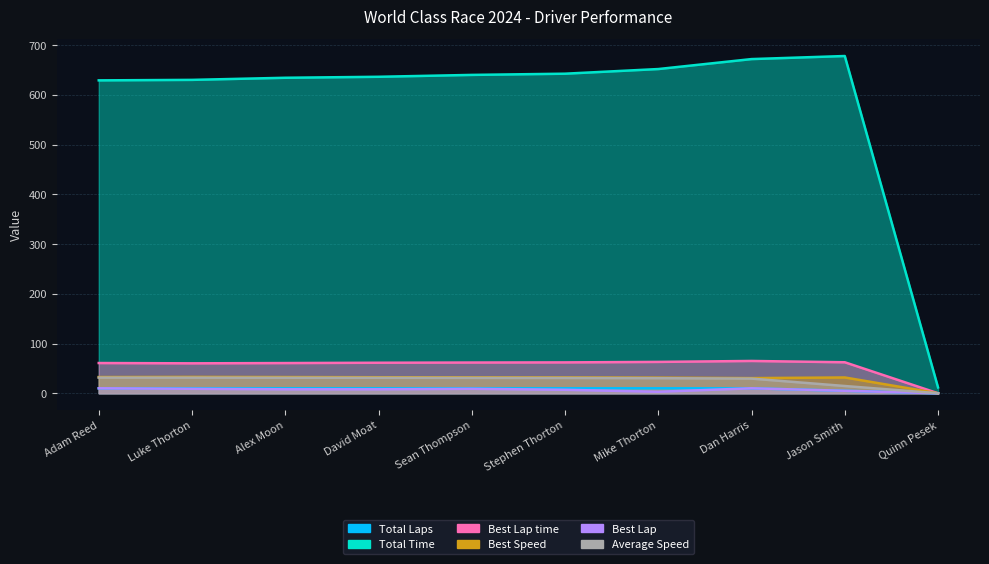

What is the average value of the Total Laps series?

8.5